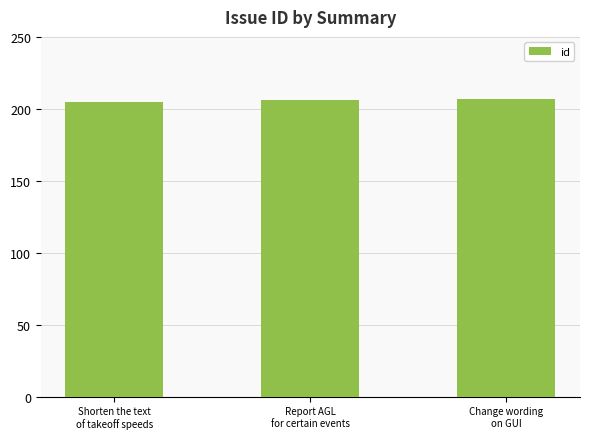

Does the chart contain stacked bars?

No